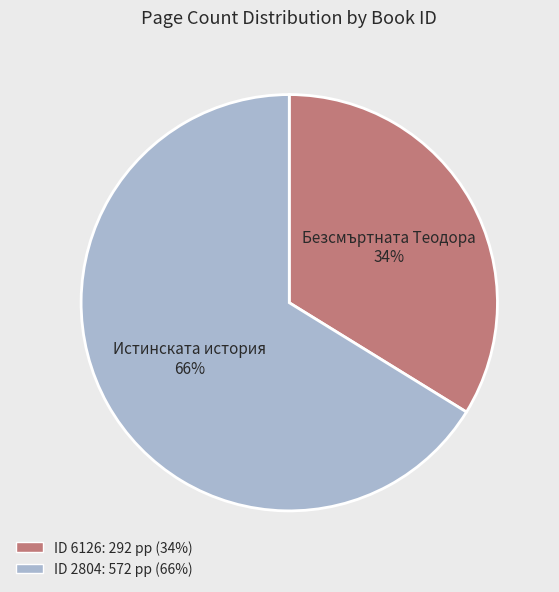

To the nearest percent, what is the difference between the largest and smallest slice percentages?

32%